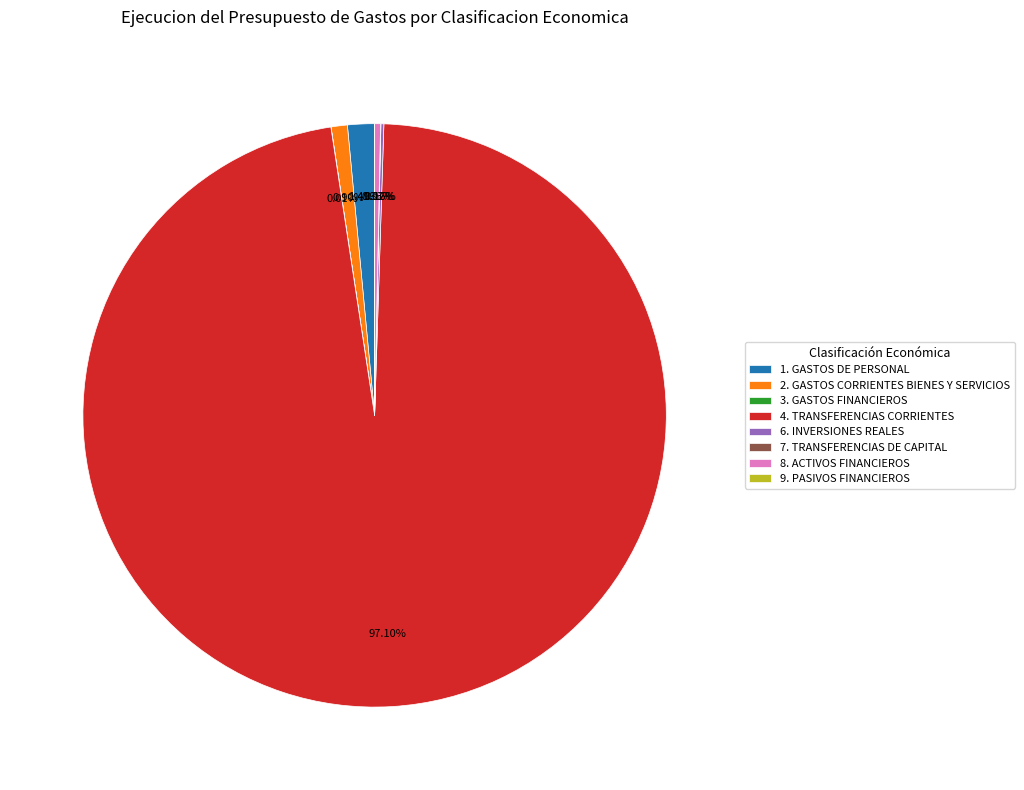

Does any single category account for the majority?

Yes